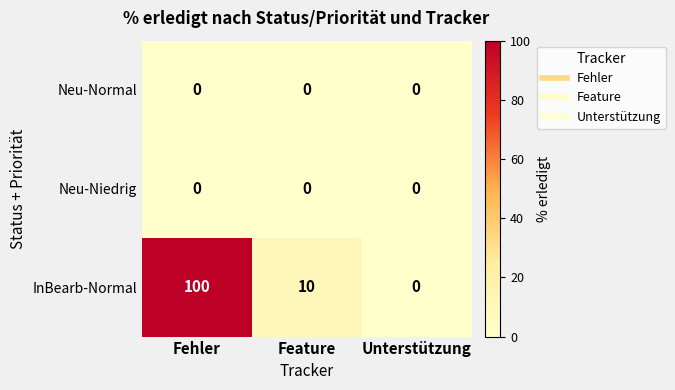

At which label does InBearb-Normal first exceed 10?

Fehler